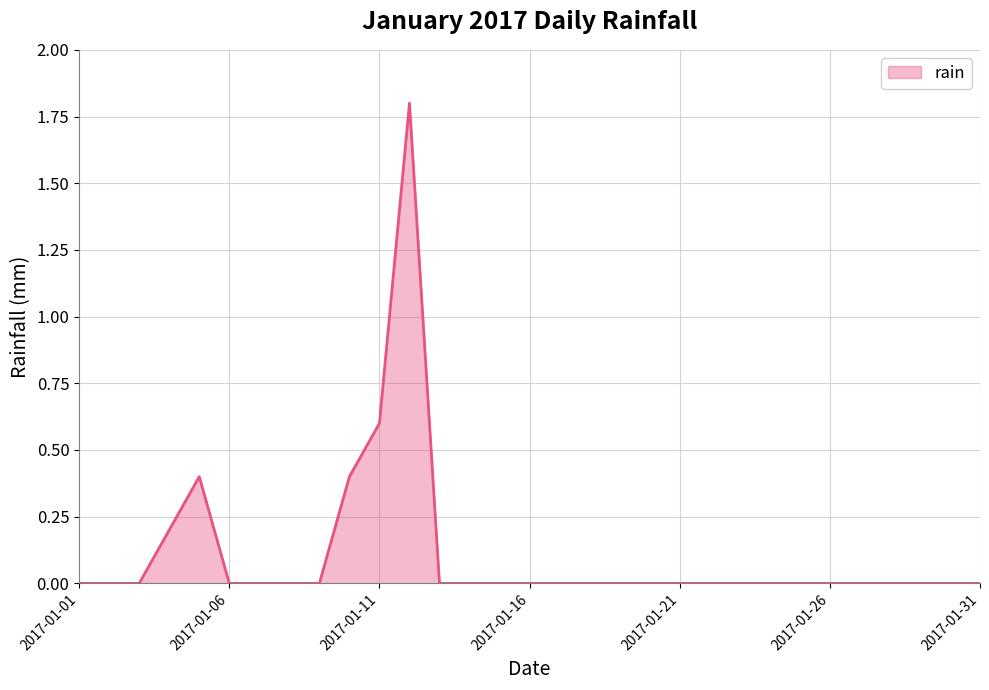

What is the sum of all values?

3.4